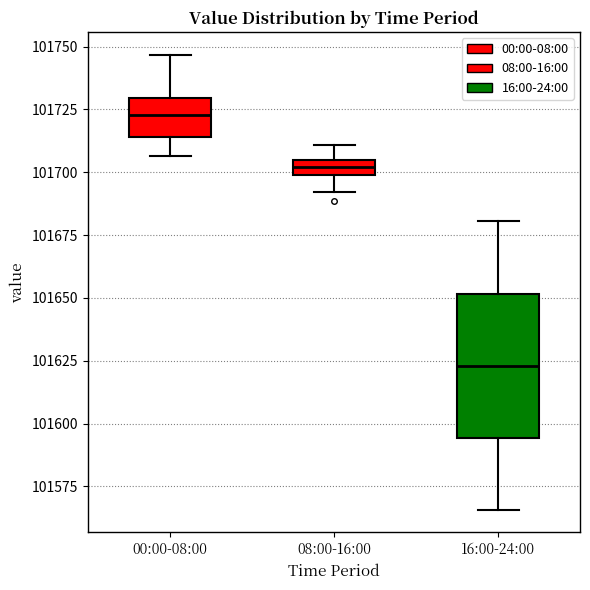

Where is the upper edge of the box for 16:00-24:00 on the y-axis? The values are not printed on the chart, so give them approximately, as read against the axis.

101650